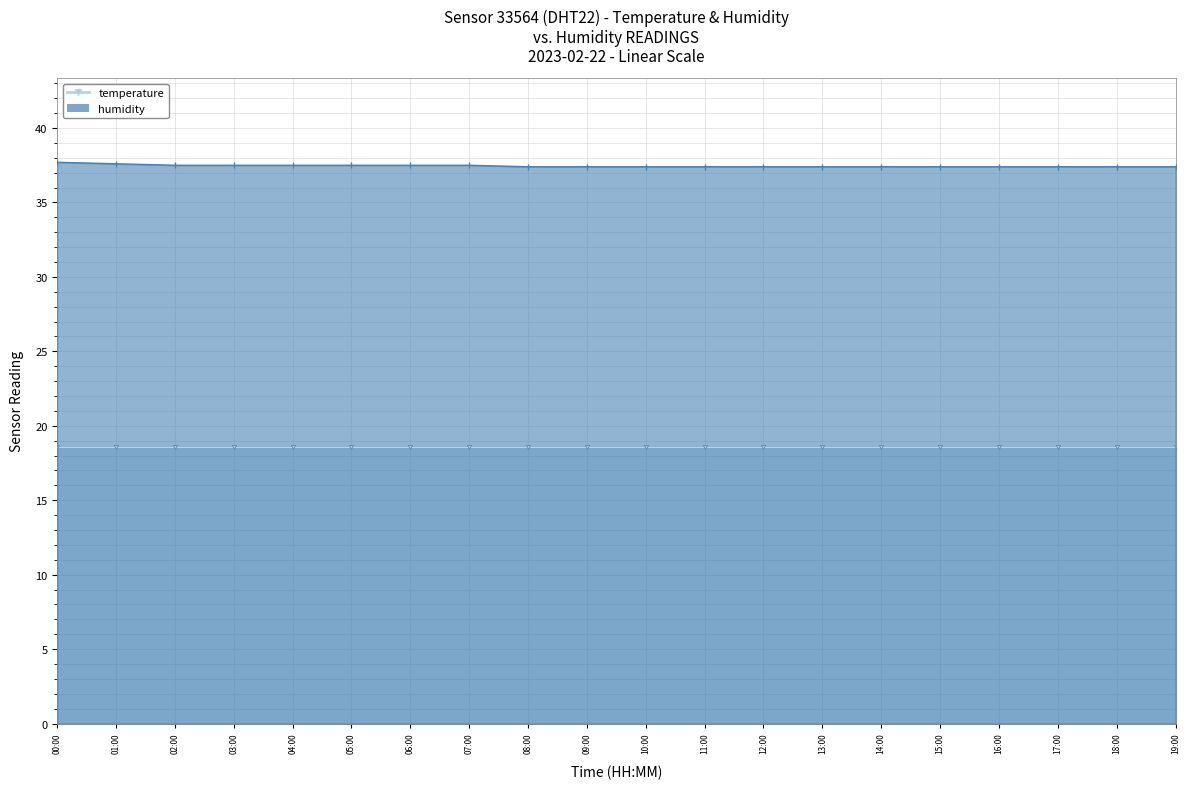

Read the value at 08:00.

37.4